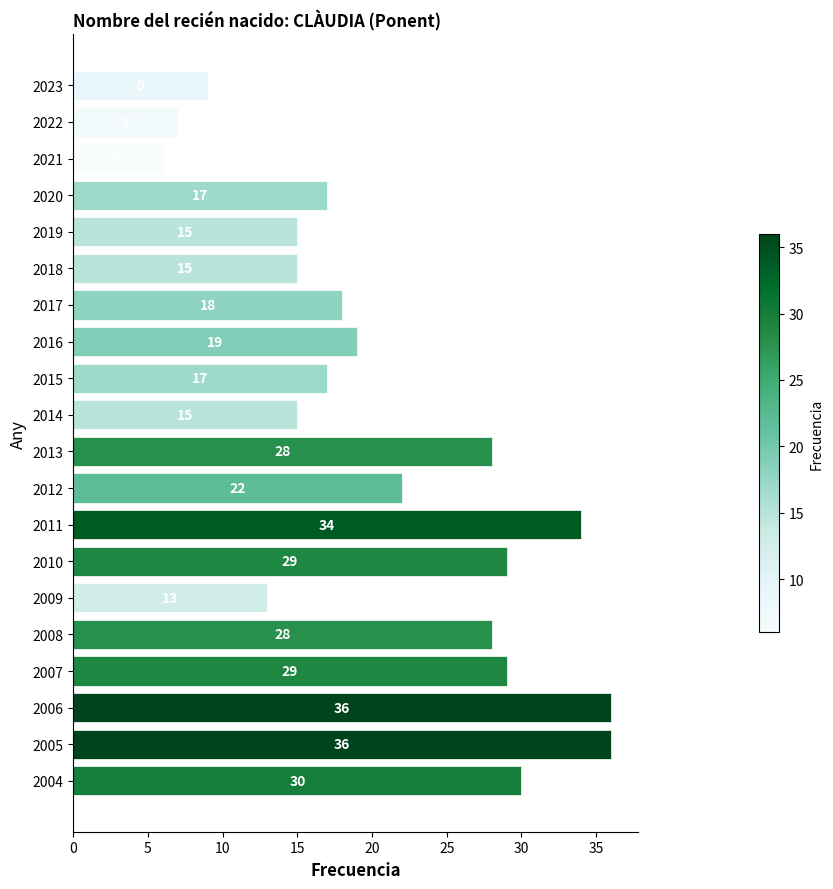

Approximately how many times larger is the value at 2011 compared to 2007?

1.2